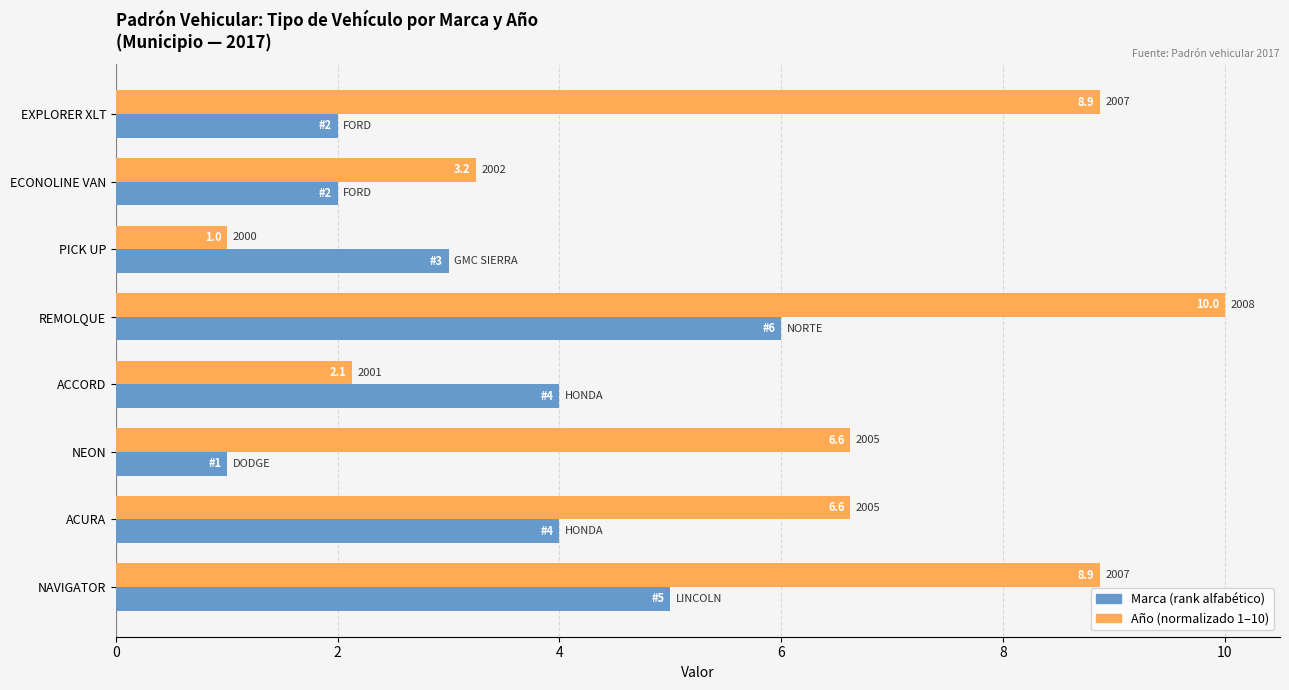

What is the greatest value displayed?

10.0